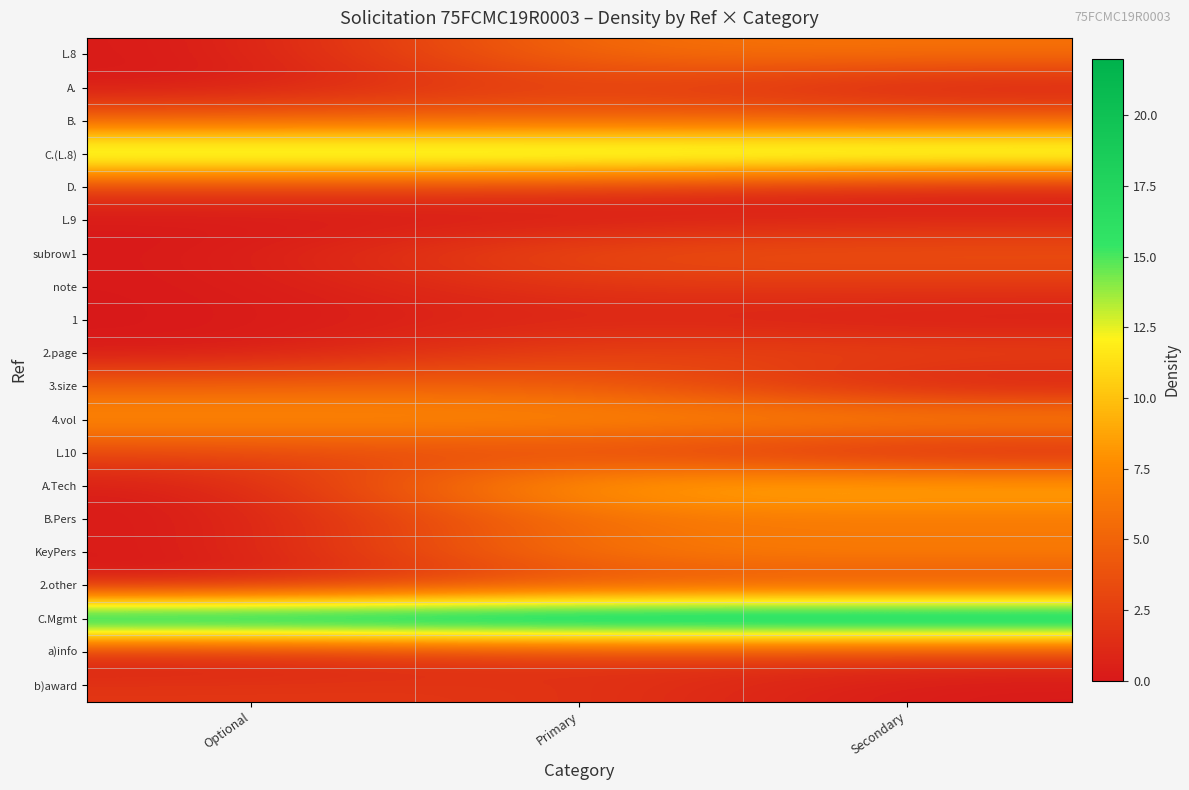

Rank the series by their maximum value, from highest to lowest.

C.Mgmt, C.(L.8), A.Tech, 4.vol, KeyPers, L.8, B.Pers, B., 3.size, subrow1, A., 2.page, L.10, 2.other, D., note, a)info, b)award, L.9, 1